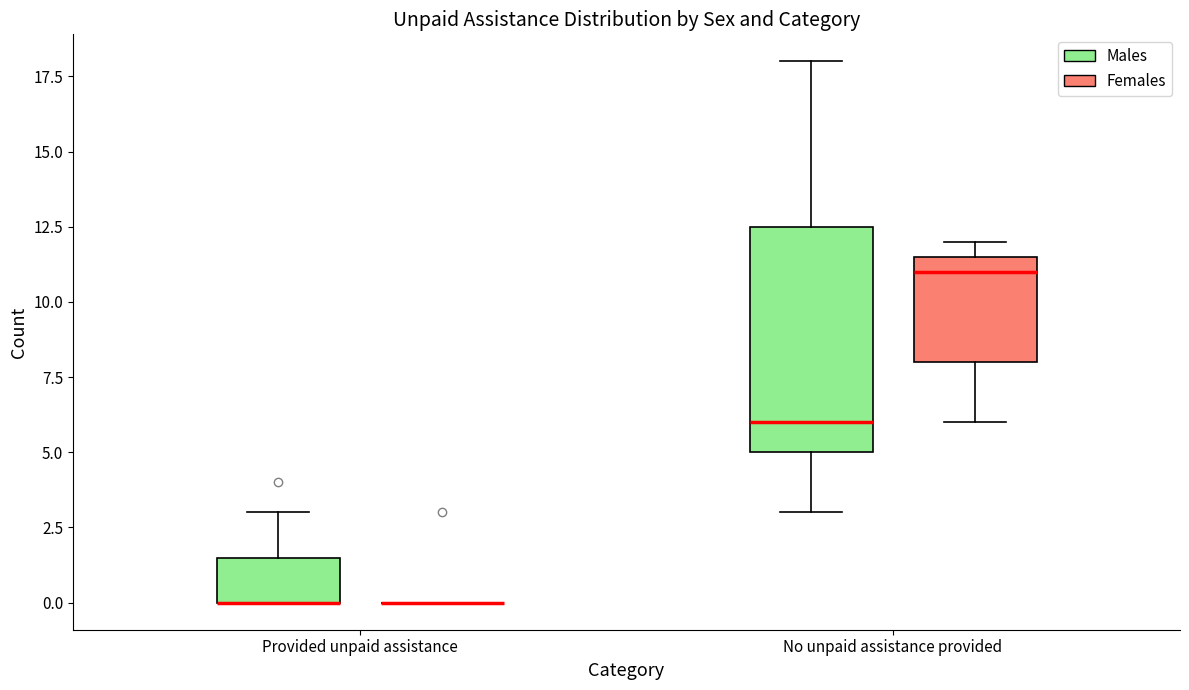

Comparing the boxes themselves (not the whiskers), which one is the tallest?

No unpaid assistance provided (Males)